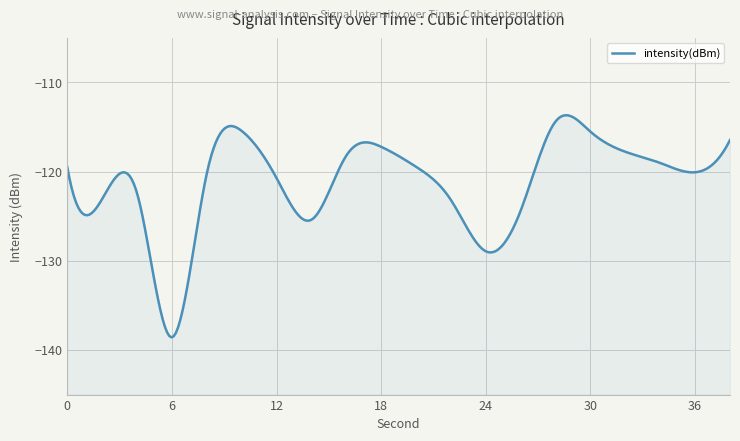

What is the value of the 3rd point from the left?

-122.4